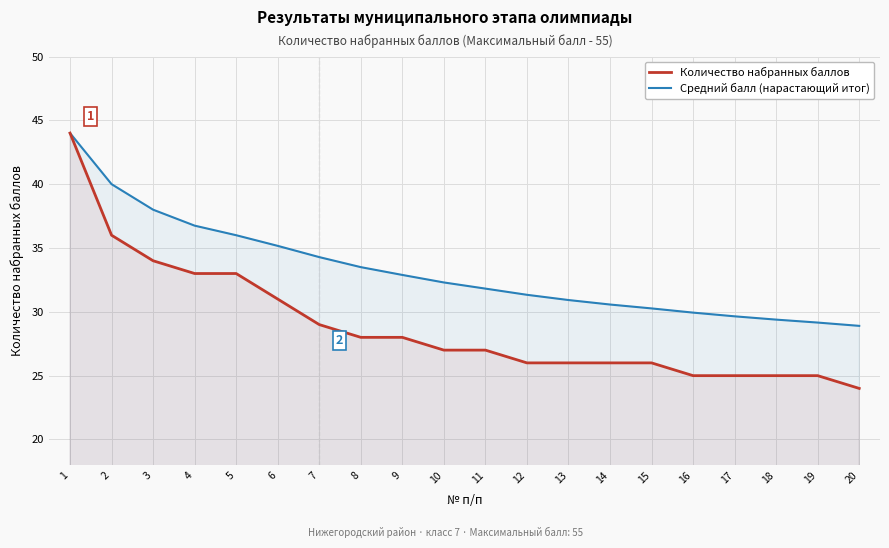

How many data points in Средний балл (нарастающий итог) are less than 32?

10